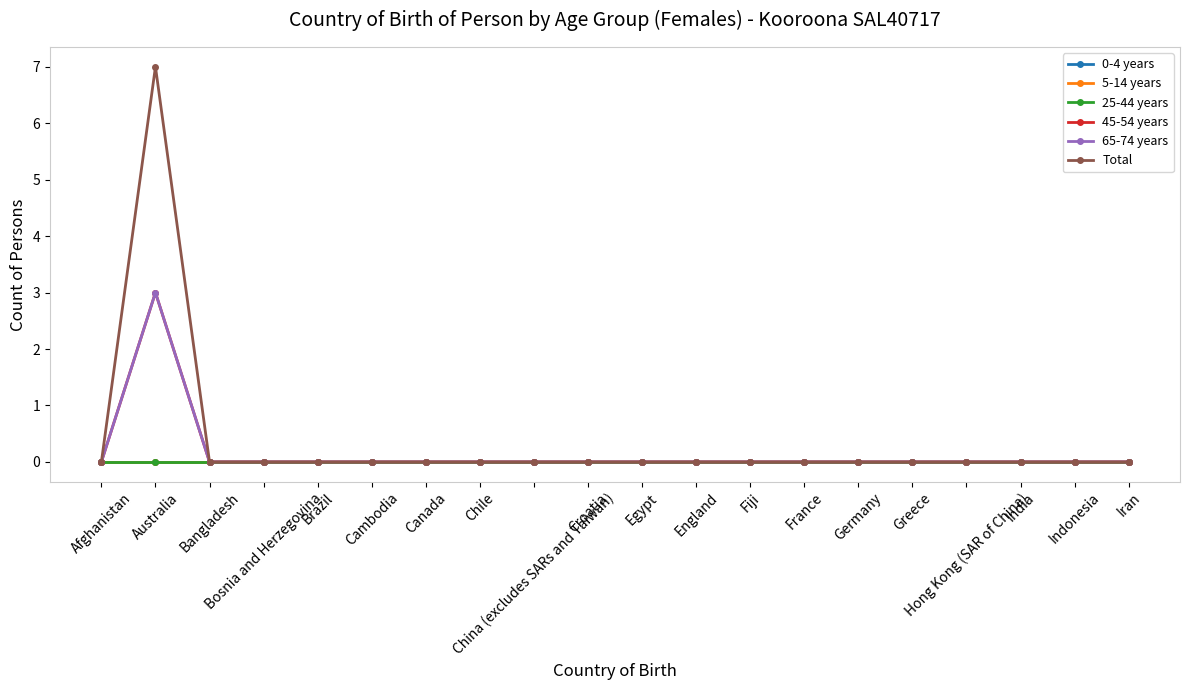

Does the chart have visible grid lines?

No